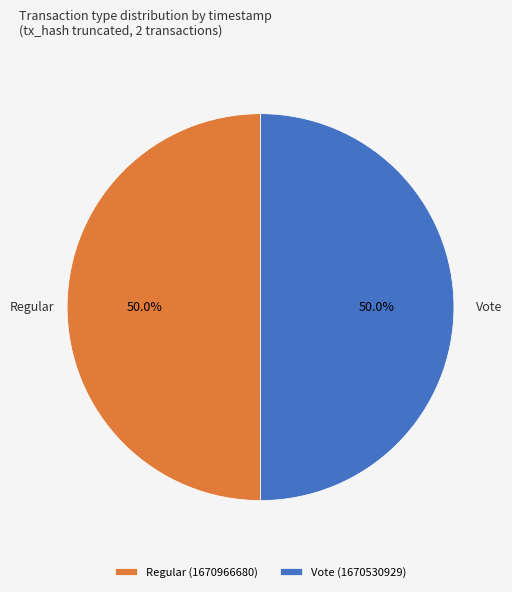

What is the ratio of the value at Regular to the value at Vote?

1.0